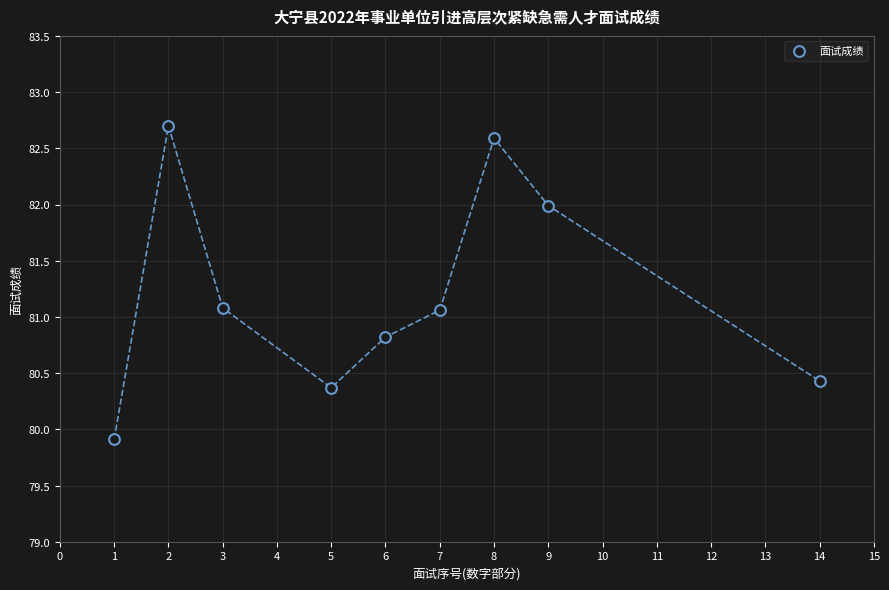

What is the range of X values (max minus min)?

13.0